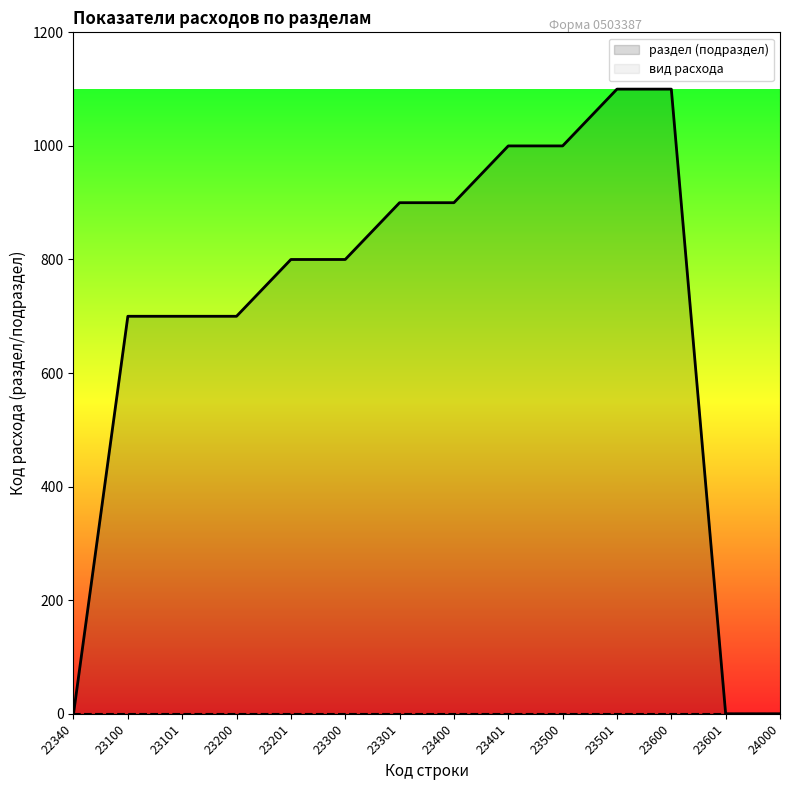

What is the change in value from 22340 to 23600?

+1100